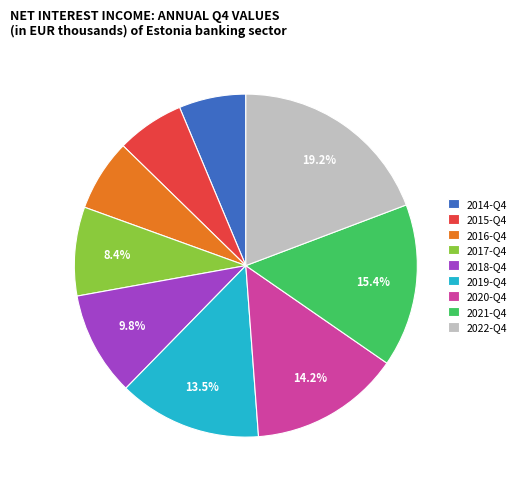

What is the largest slice in the pie chart?

2022-Q4